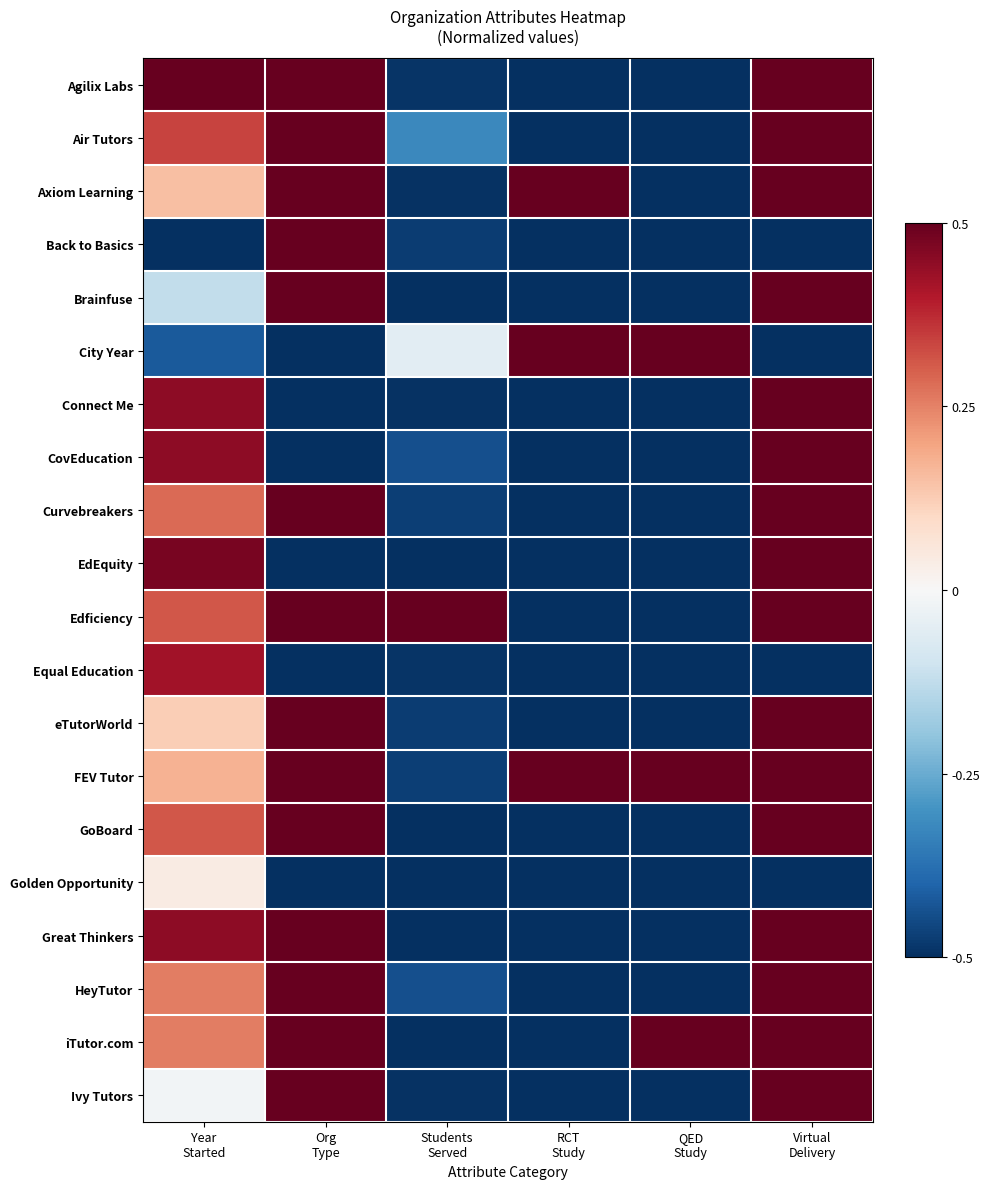

Between Year
Started and RCT
Study, which is larger?

Year
Started